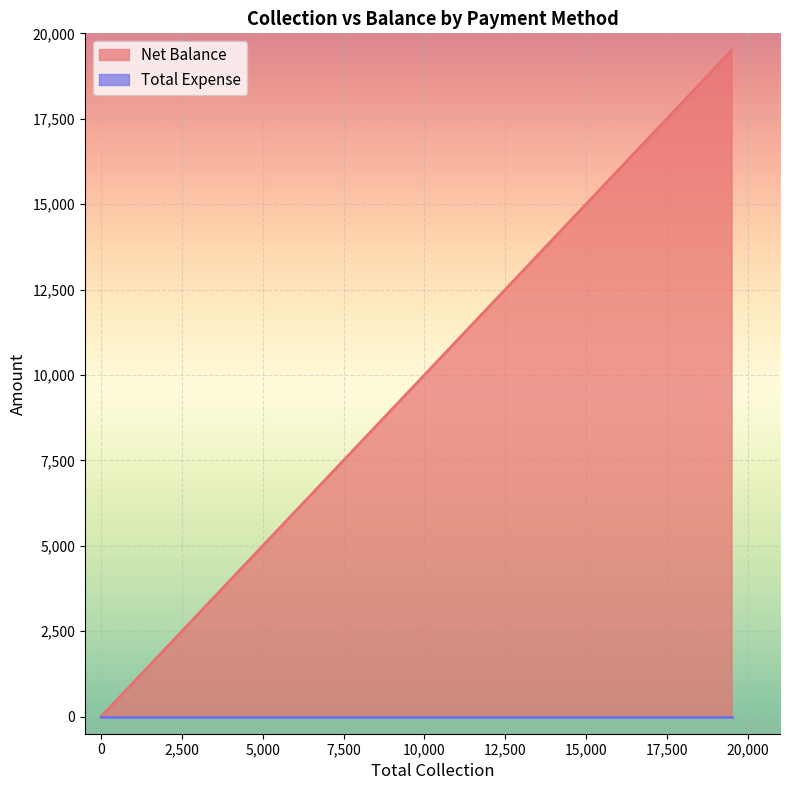

True or false: the data has more than 2 interior local peaks.

False